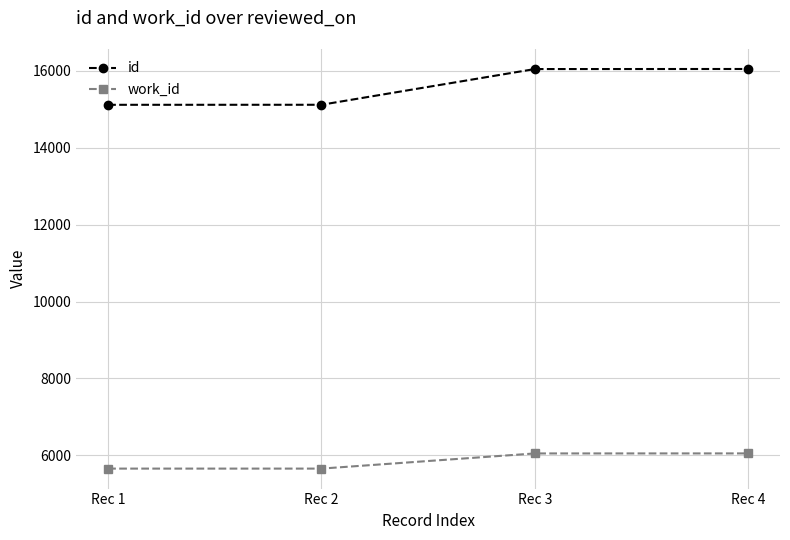

What is the greatest value displayed?

16043